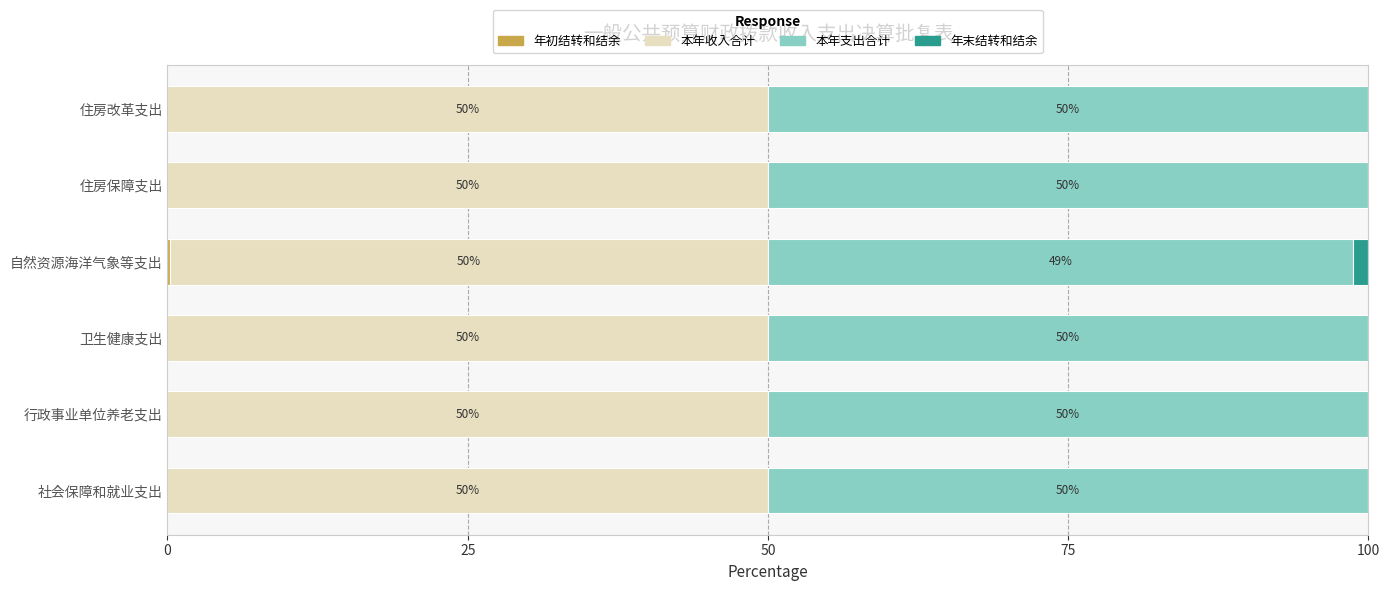

How many data points does each series have?

6